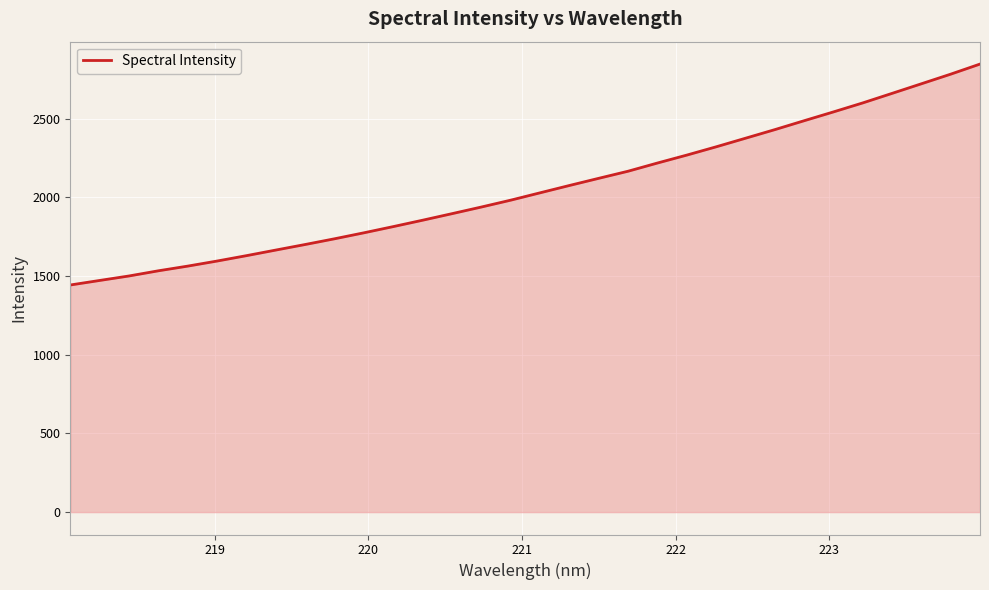

What is the maximum value shown in the chart?

2845.9